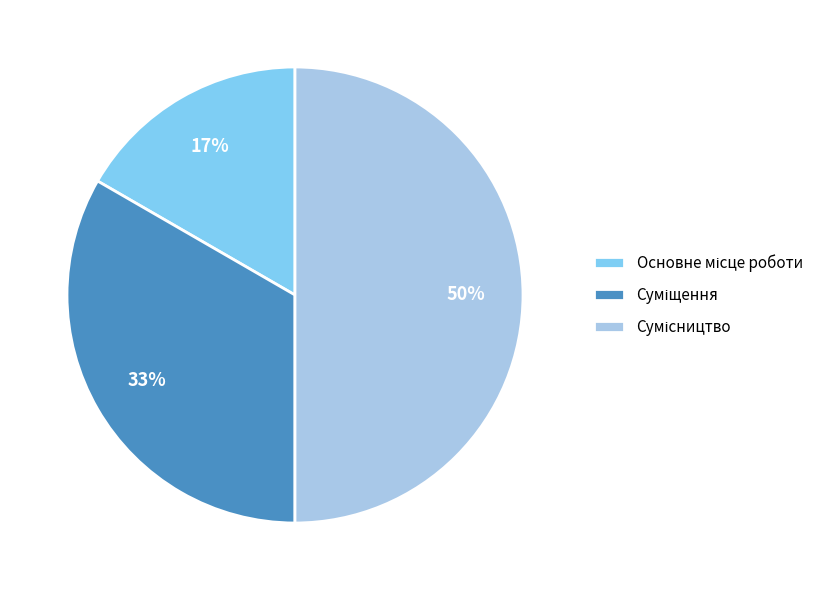

To the nearest percent, what is the average slice percentage?

33%